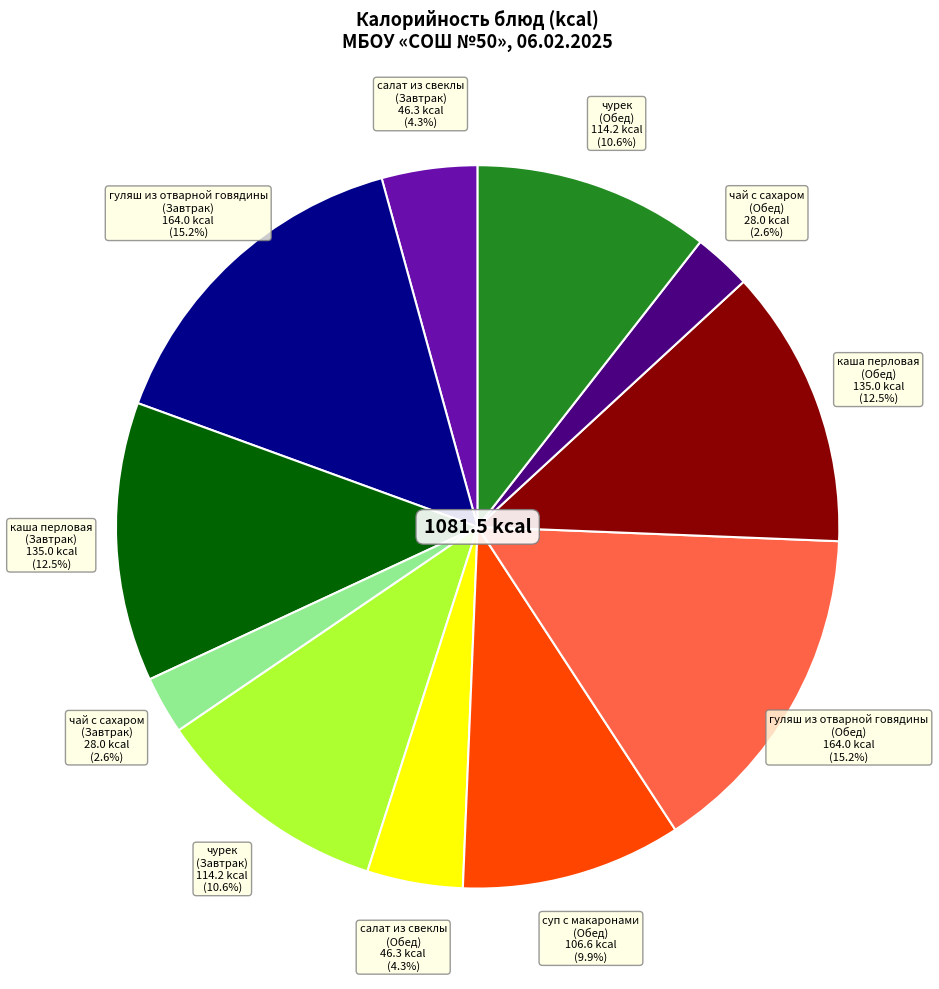

To the nearest percent, what is the average slice percentage?

9%